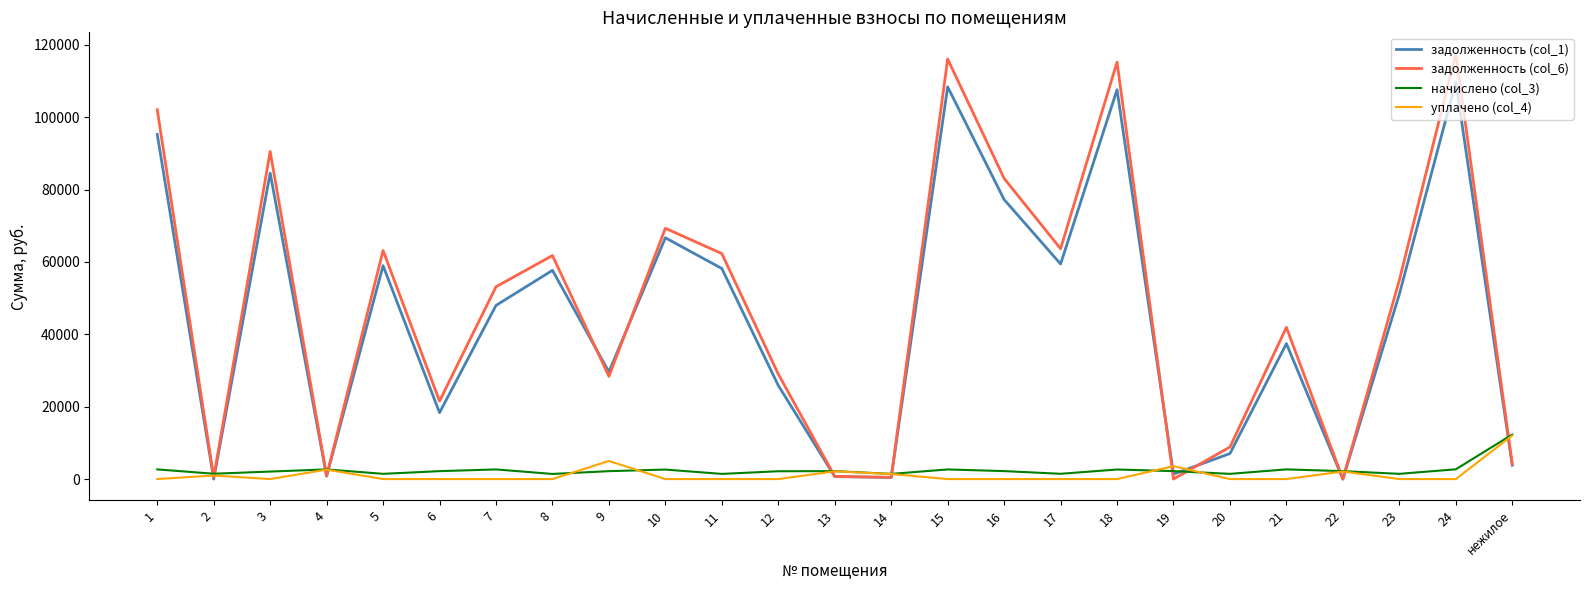

What is the difference between the highest and lowest values at 6?

21550.8